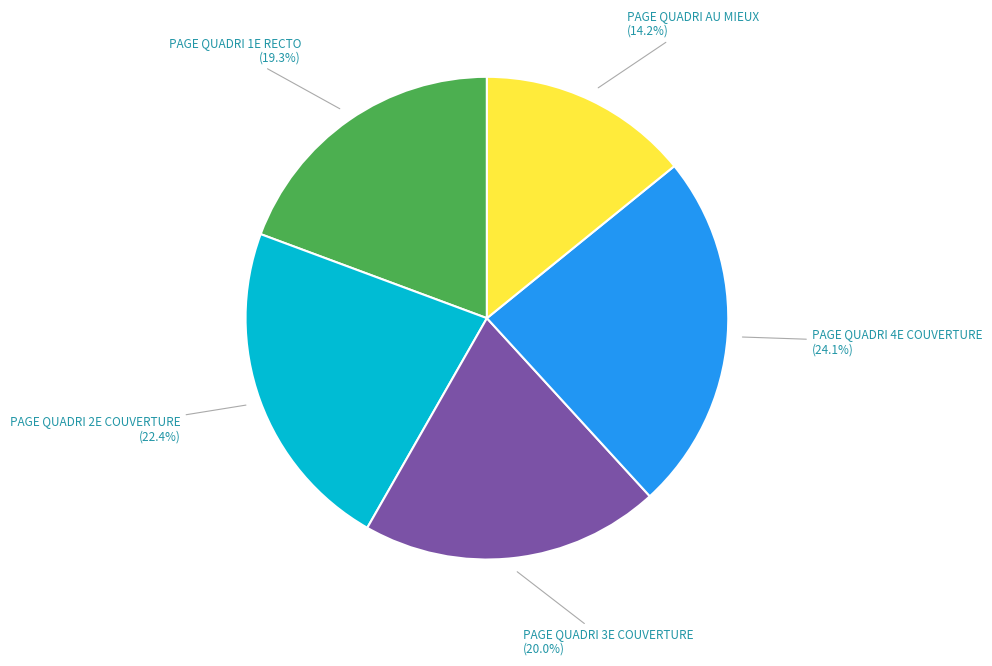

What is the ratio of the value at PAGE QUADRI 1E RECTO to the value at PAGE QUADRI 2E COUVERTURE?

0.9